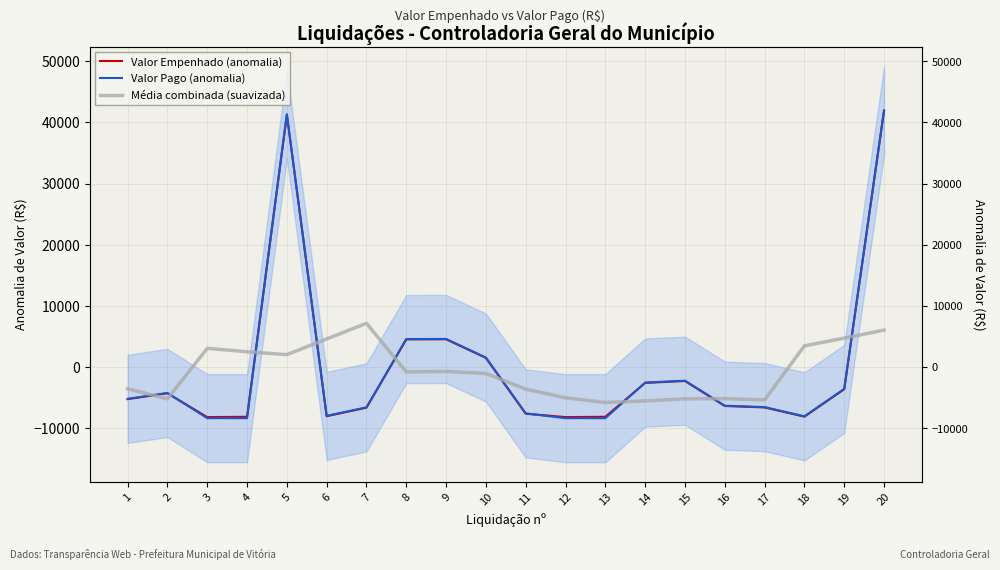

Reading left to right, extract all data points from this chart.

Valor Empenhado (anomalia): 1=-5231.3	2=-4268.8	3=-8164.8	4=-8116.4	5=41271.2	6=-8020.1	7=-6625.5	8=4539.1	9=4557.5	10=1510.8	11=-7612.5	12=-8164.8	13=-8116.4	14=-2575.4	15=-2263.9	16=-6349.1	17=-6585.5	18=-8090.7	19=-3609.6	20=41916.4
Valor Pago (anomalia): 1=-5181.1	2=-4218.6	3=-8341.5	4=-8341.5	5=41321.4	6=-7970.0	7=-6575.3	8=4589.3	9=4607.7	10=1561.0	11=-7562.3	12=-8341.5	13=-8341.5	14=-2525.2	15=-2213.7	16=-6298.9	17=-6535.3	18=-8040.5	19=-3559.5	20=41966.6
Média combinada (suavizada): 1=-3540.6	2=-5186.4	3=3072.9	4=2515.1	5=2043.8	6=4607.2	7=7169.5	8=-782.5	9=-701.0	10=-1031.6	11=-3590.2	12=-5016.8	13=-5771.7	14=-5519.0	15=-5180.5	16=-5147.8	17=-5354.7	18=3481.4	19=4746.2	20=6058.3